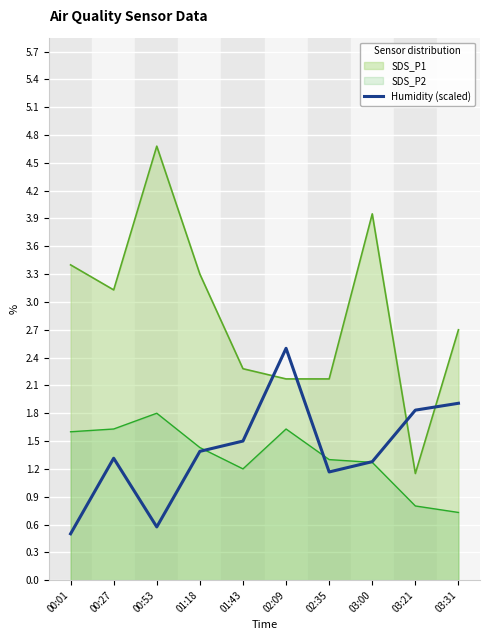

At which category does the chart reach its minimum across all series?

00:01